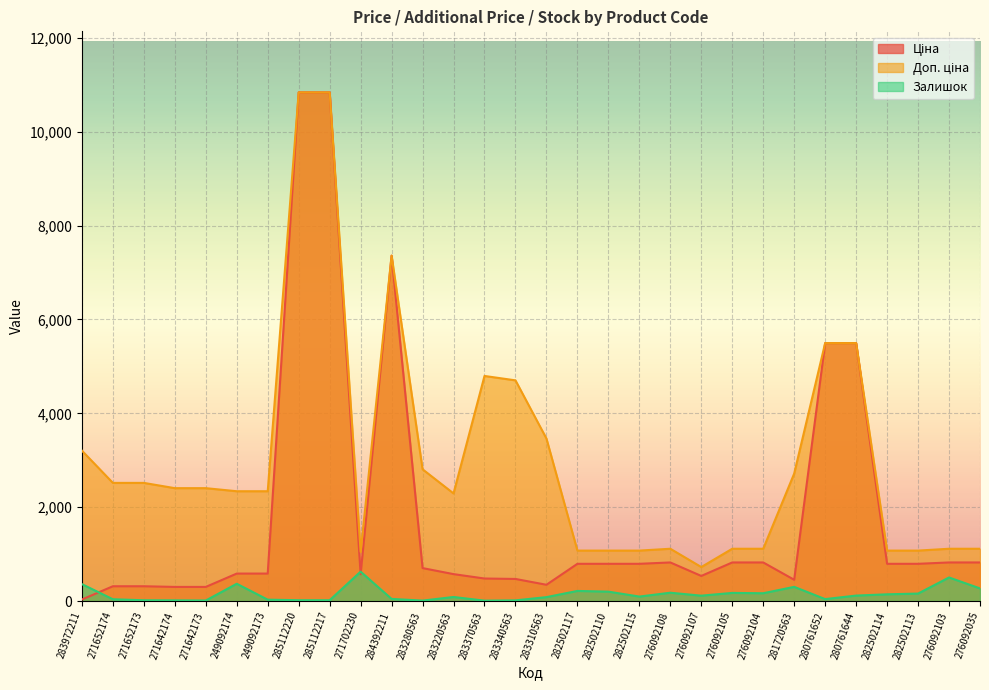

True or false: Залишок has more than 2 points higher than both neighbors.

True